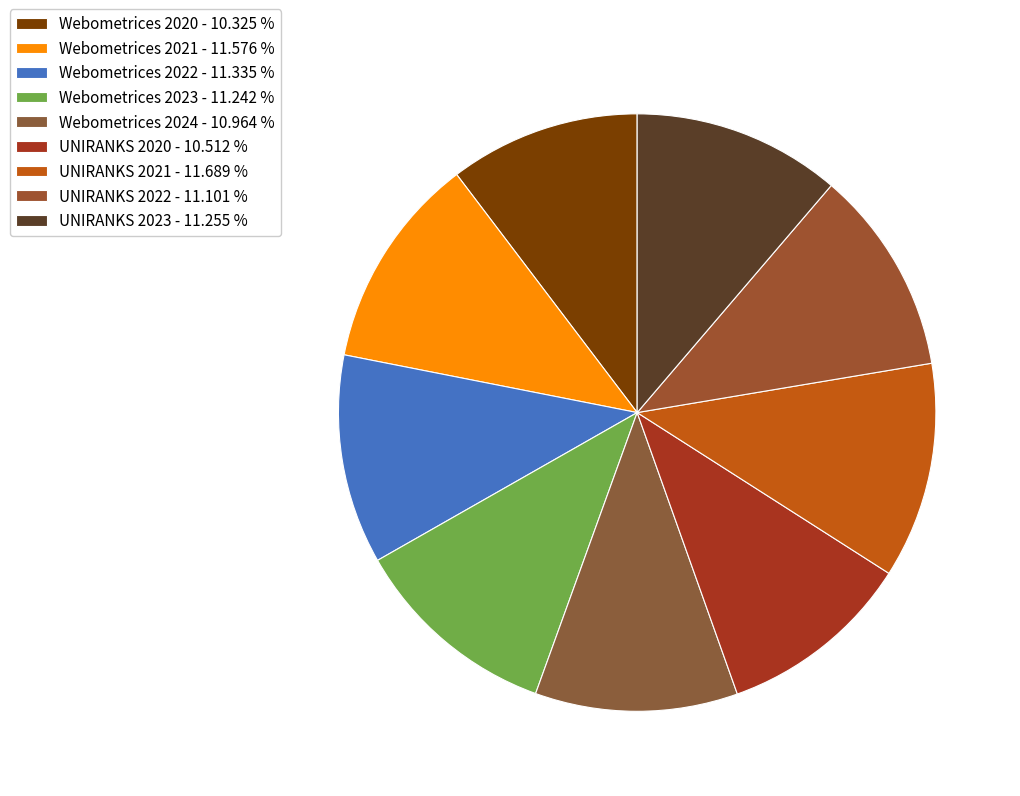

Is there a majority slice in this chart?

No